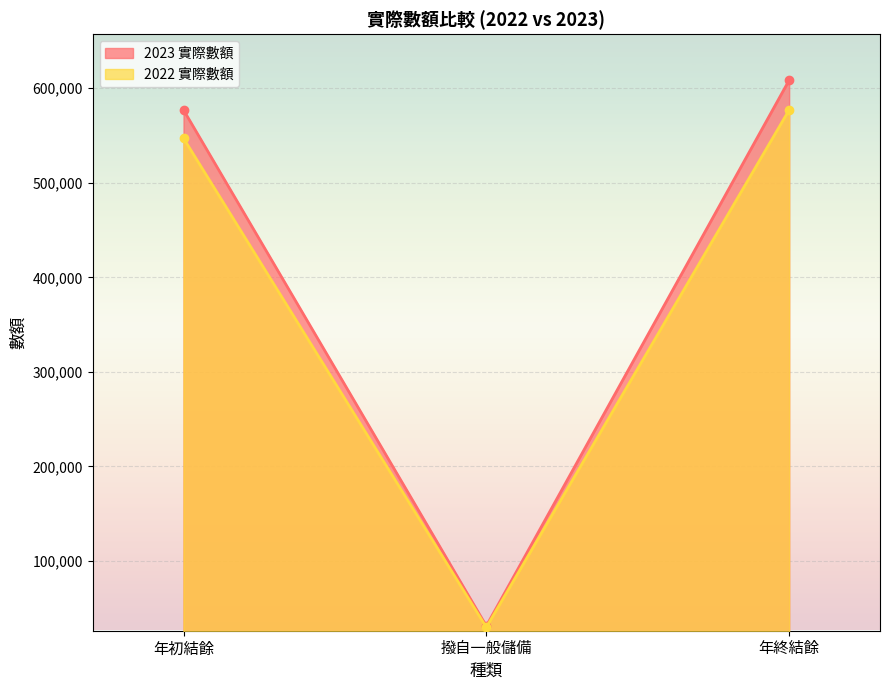

What is the label of the 2nd point from the left?

撥自一般儲備